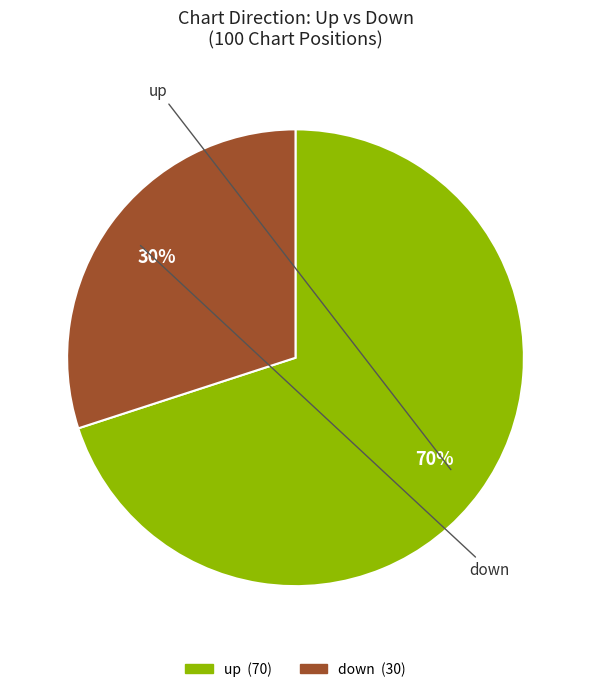

Which slice is the largest?

up